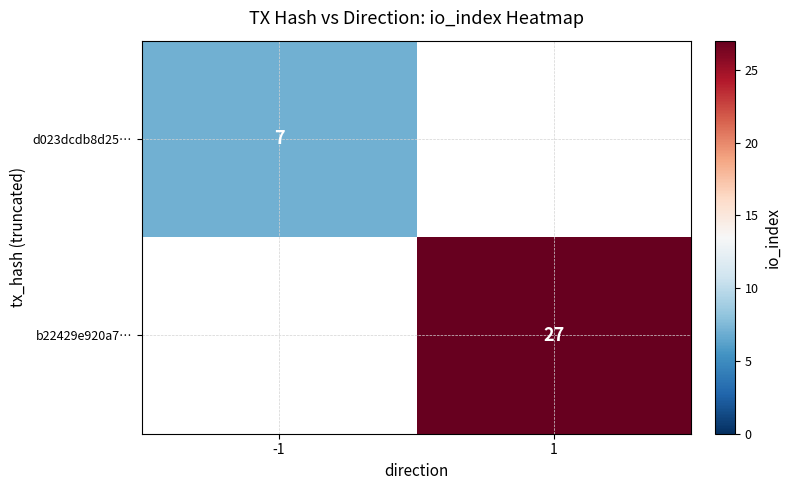

The value of b22429e920a7… at 1 is 14. True or false?

False